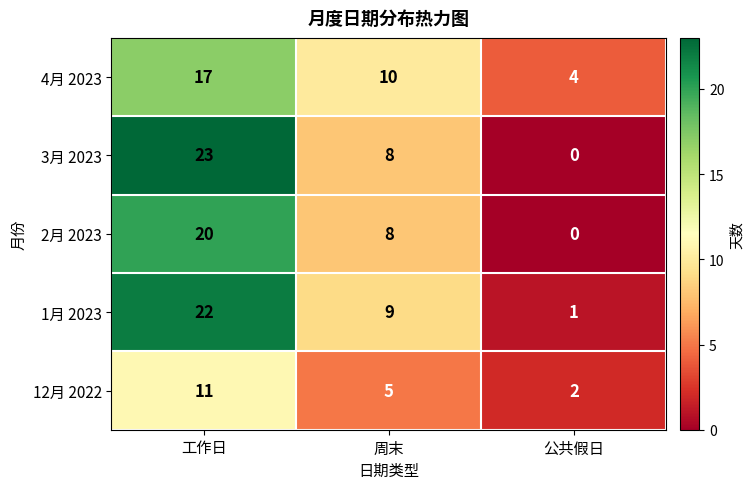

Between 工作日 and 公共假日, which series saw the biggest shift?

3月 2023